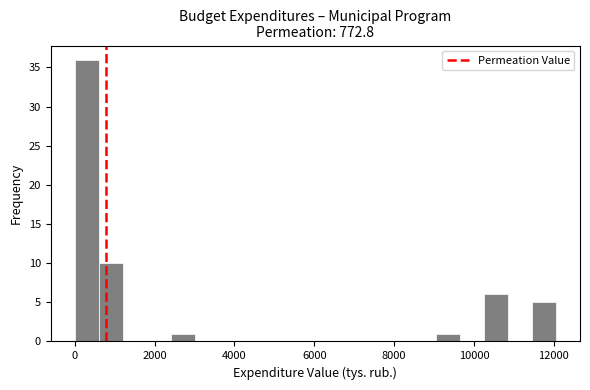

Around what value on the x-axis is the tallest bar? Give the approximate position of its centre, as read against the axis.

400